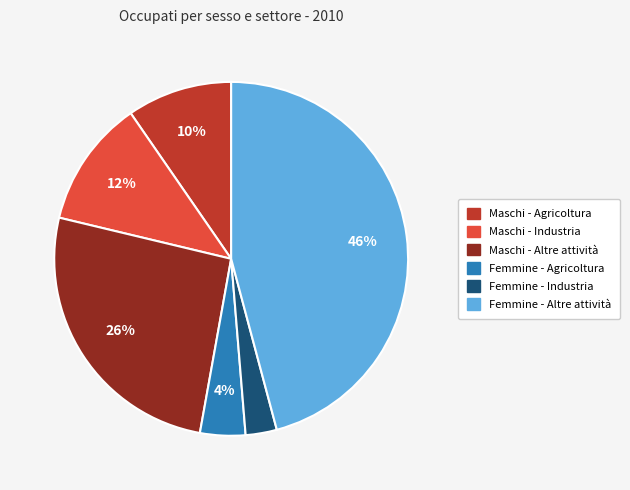

True or false: Femmine - Altre attività accounts for 46% of the total.

True